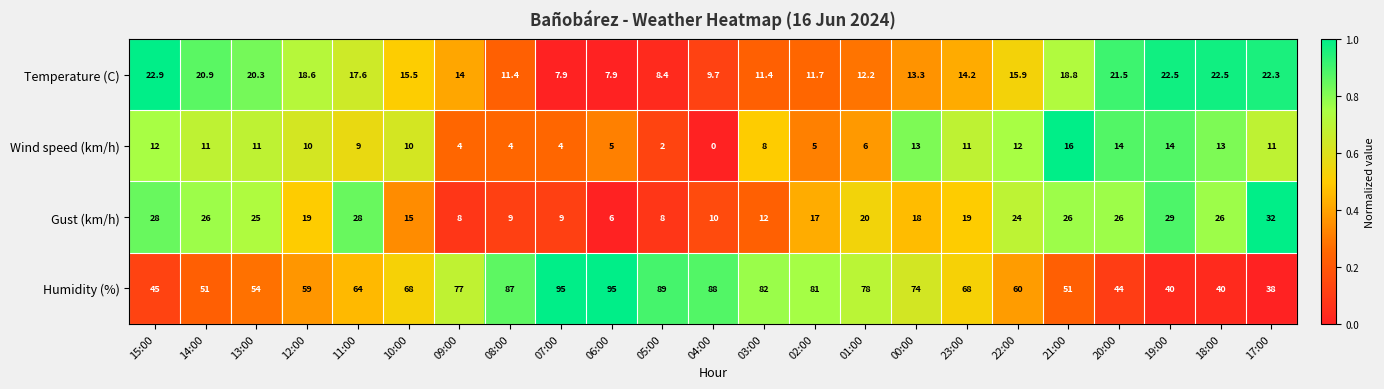

Which series has the largest total across all categories?

Humidity (%)